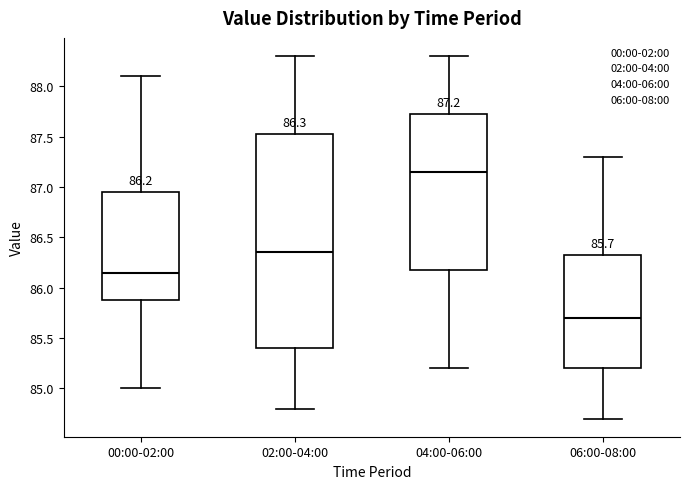

Comparing the boxes themselves (not the whiskers), which one is the tallest?

02:00-04:00